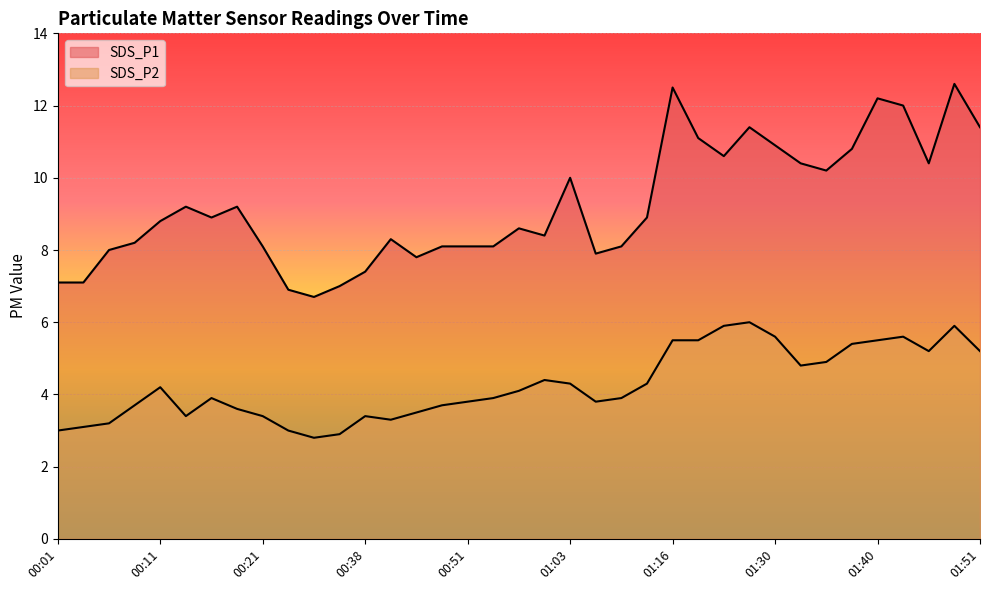

Where is the first local minimum for SDS_P1?

00:16